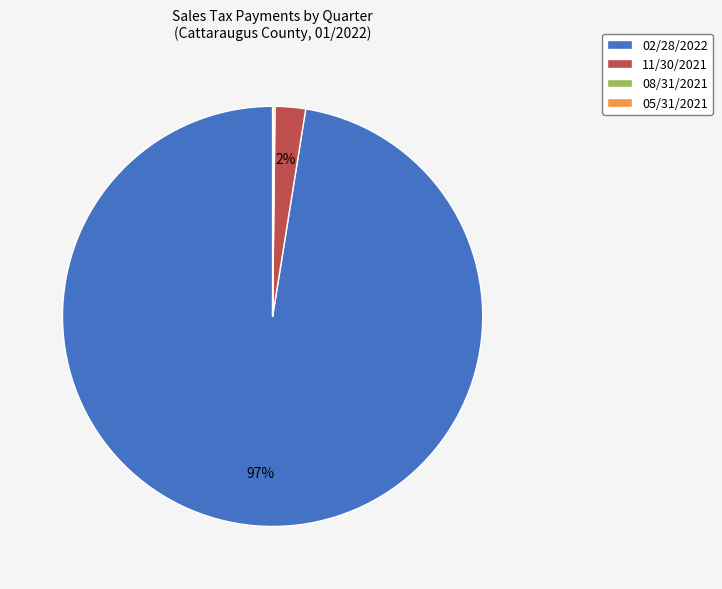

Is it true that 02/28/2022 is 97% of the pie?

True